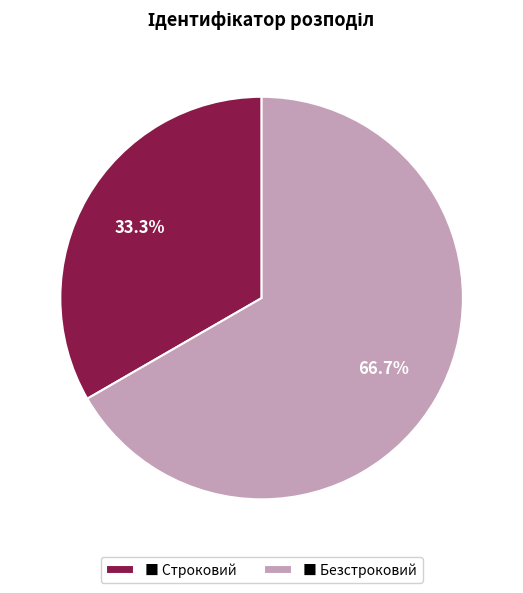

Which has a higher value, ■ Строковий or ■ Безстроковий?

■ Безстроковий